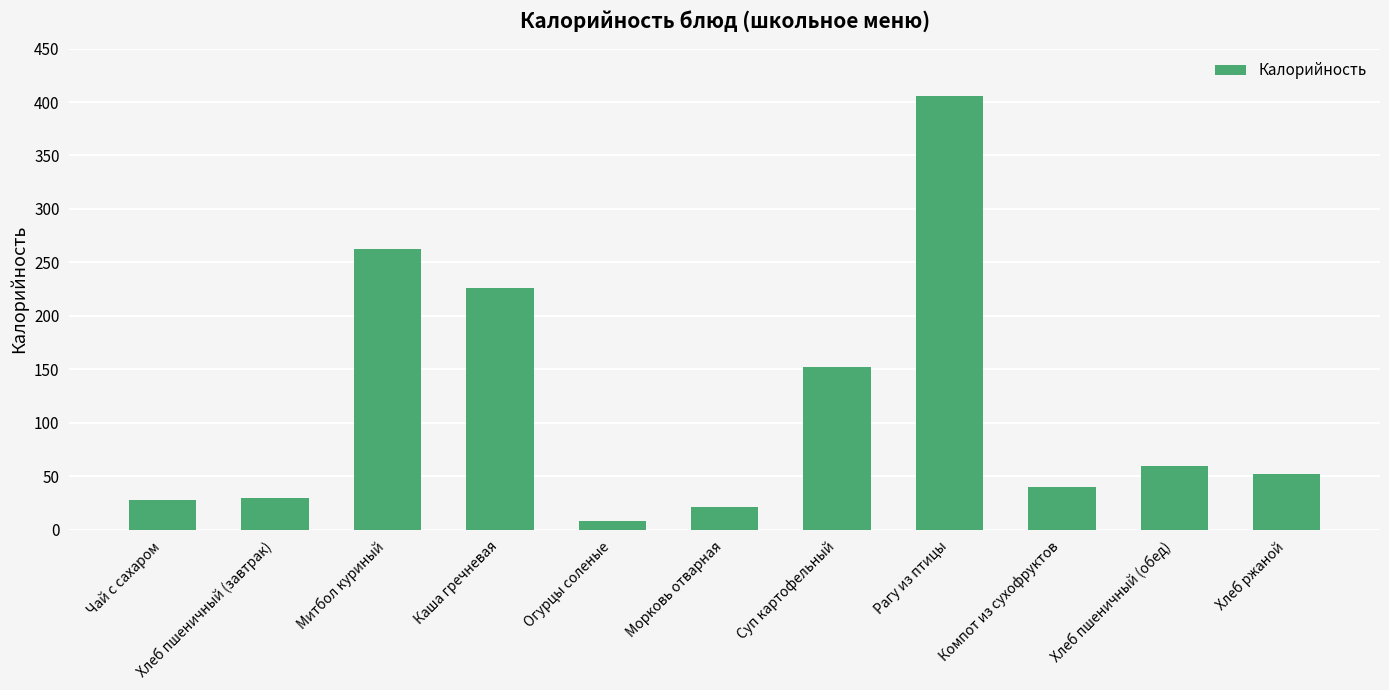

At which label is the value closest to 206?

Каша гречневая